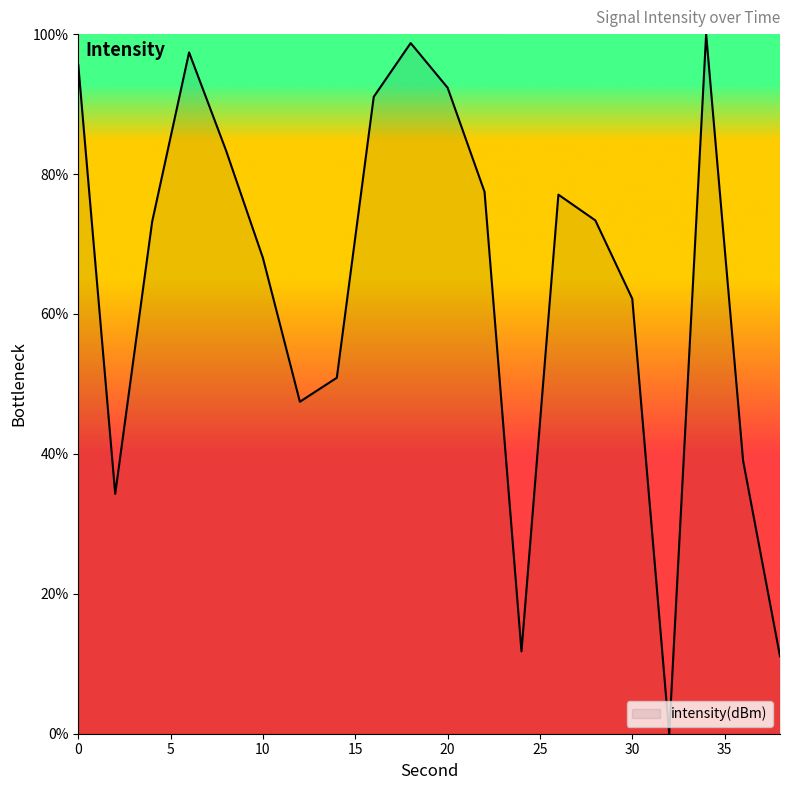

What is the maximum value shown in the chart?

100.0